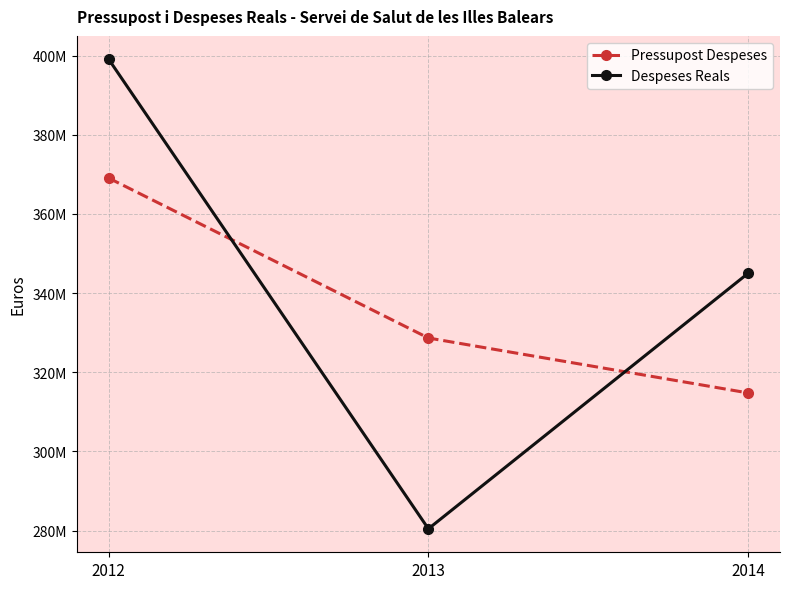

Is the value of Pressupost Despeses at 2013 greater than the value of Despeses Reals at 2013?

Yes